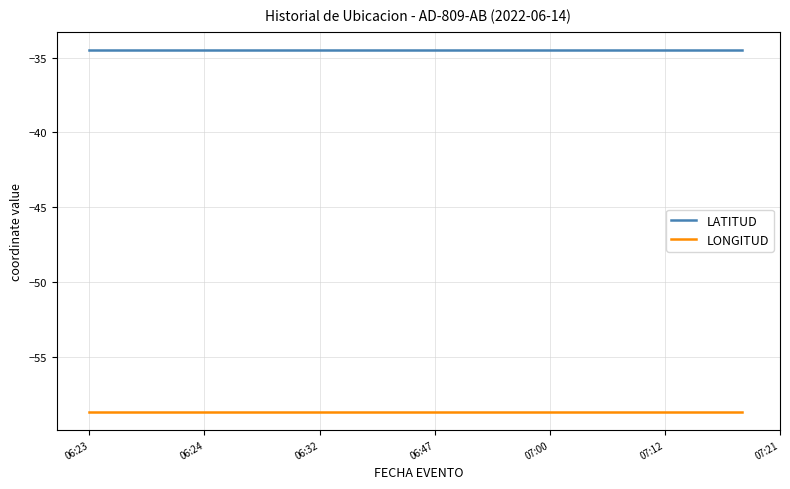

What is the label of the 18th point from the right?

06:32